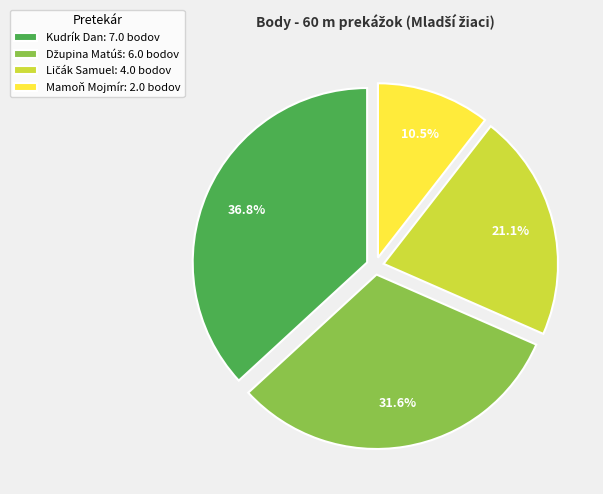

Is Kudrík Dan: 7.0 bodov the majority of the pie?

No